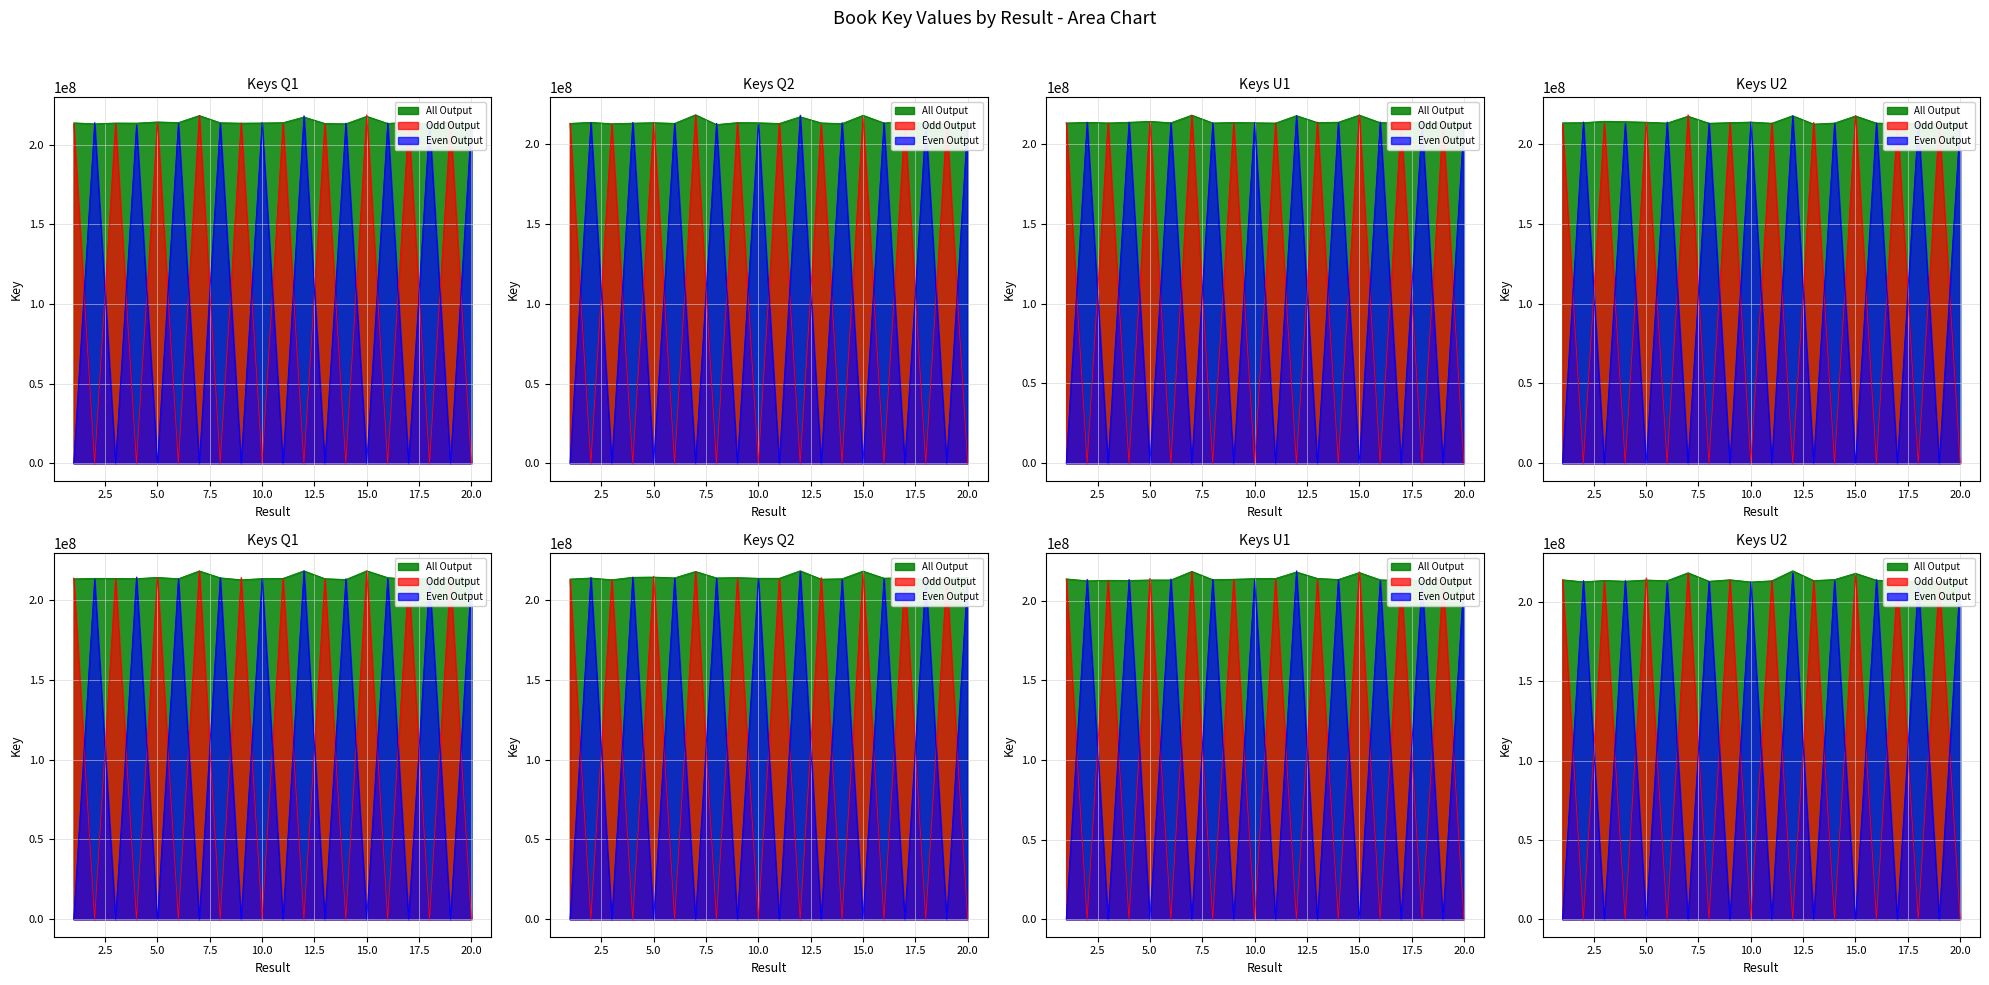

Which has a higher value, 18 or 11?

18